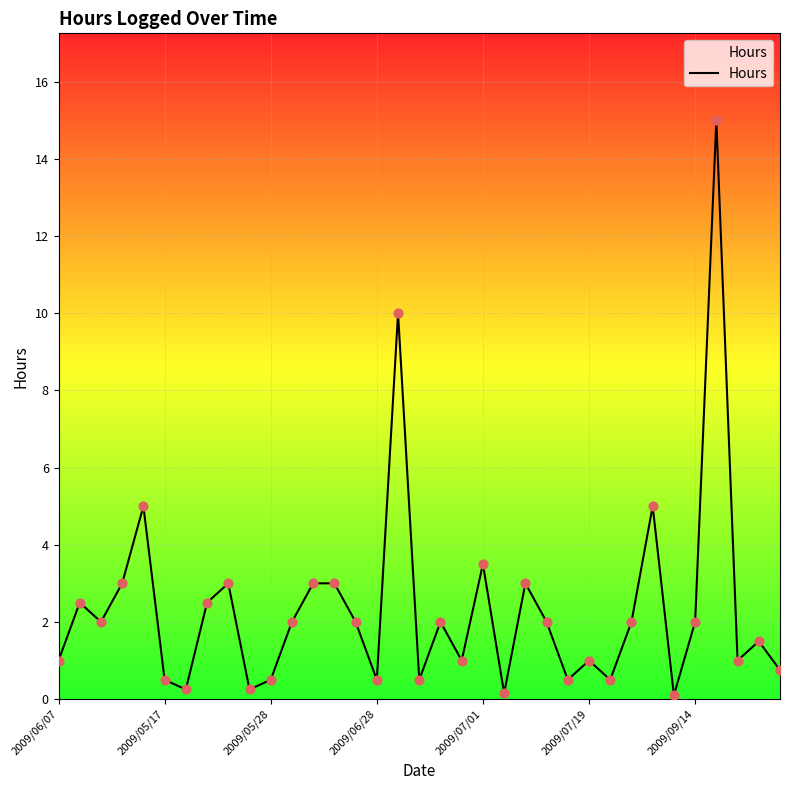

What is the difference between the maximum and minimum values?

14.9